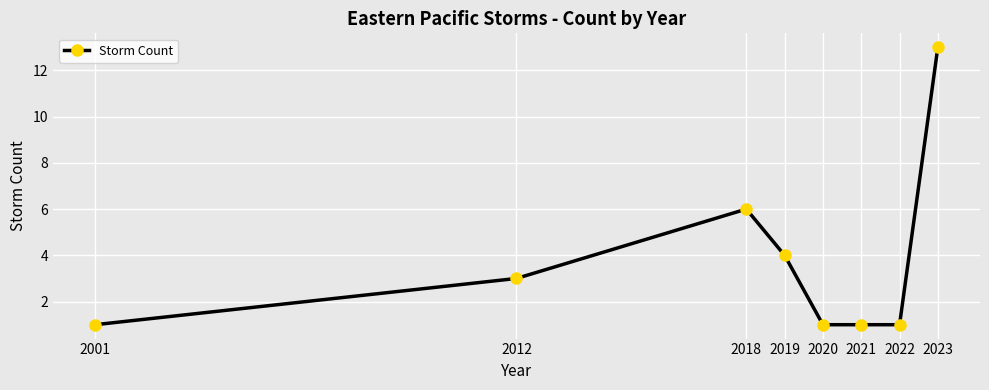

How many lines are shown in the chart?

1